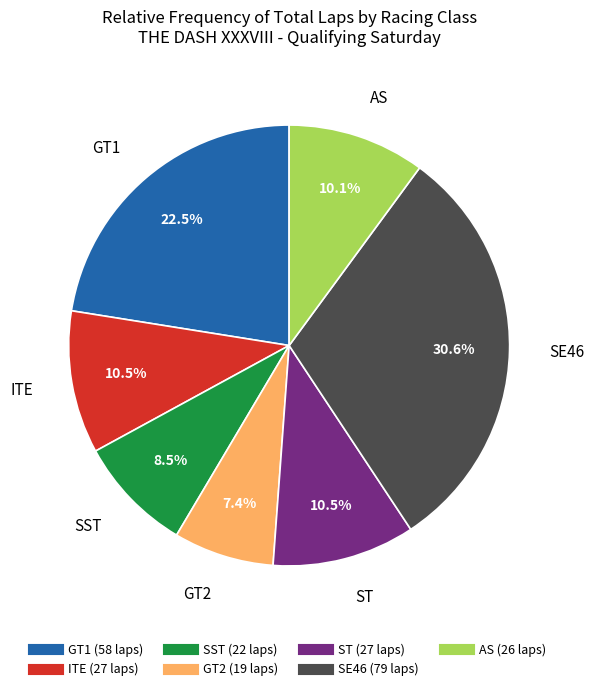

Is there a majority slice in this chart?

No